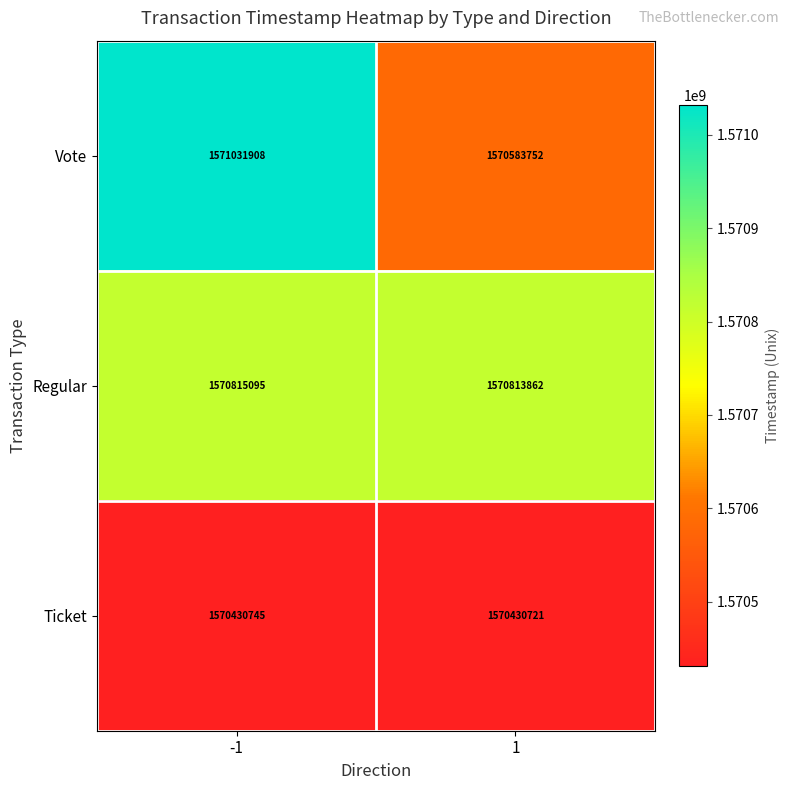

What is the minimum value shown in the chart?

1570430721